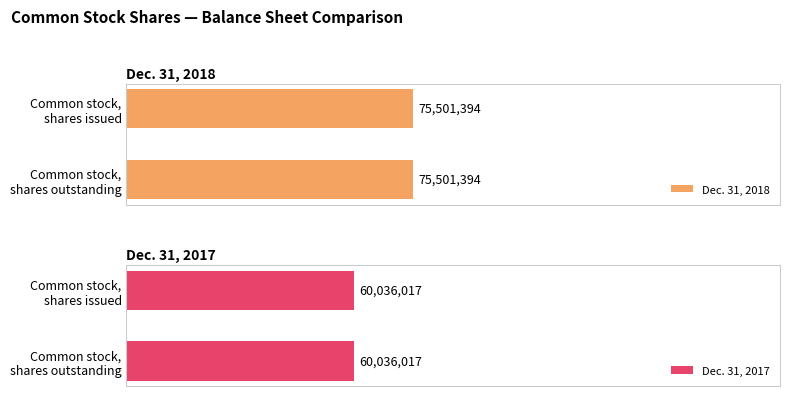

Which series has the largest range (max minus min)?

Dec. 31, 2018